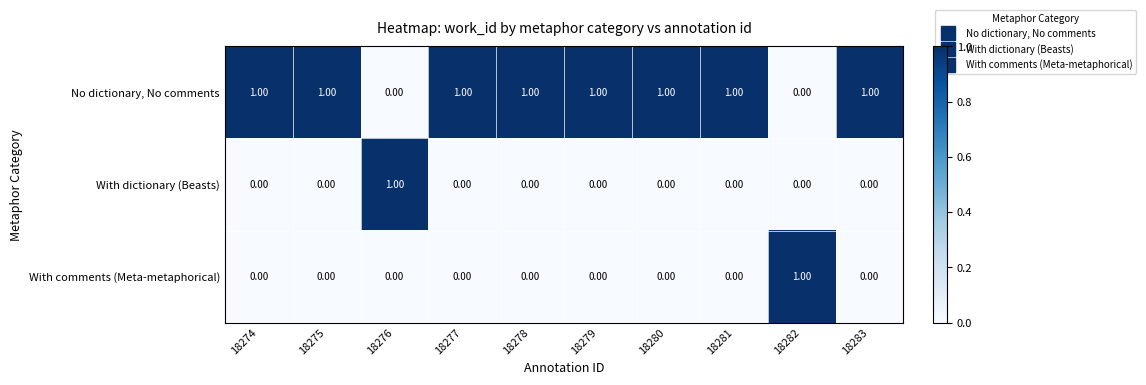

Which series has the largest total across all categories?

No dictionary, No comments